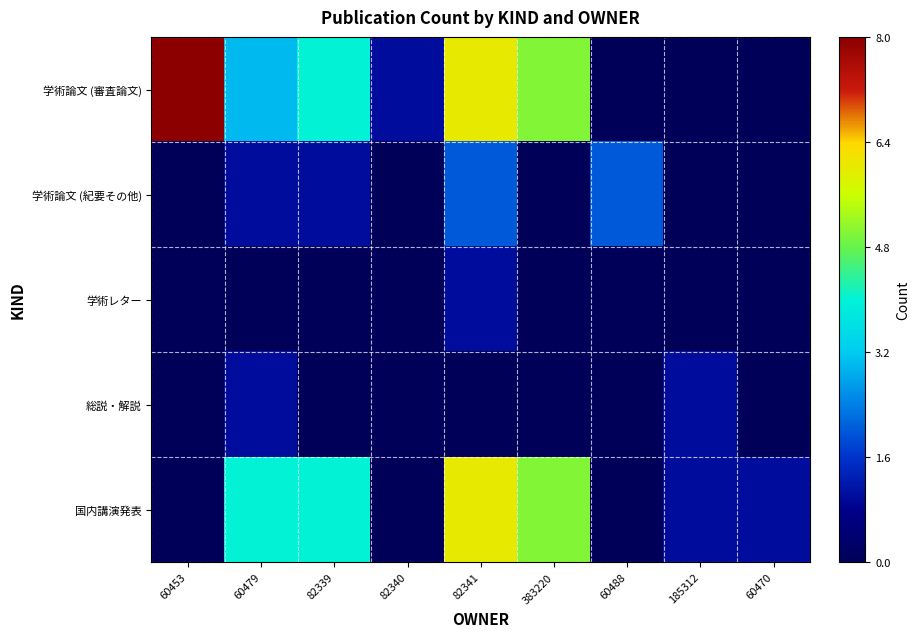

Reading left to right, list all the values displayed in this chart.

学術論文 (審査論文): 60453=8	60479=3	82339=4	82340=1	82341=6	383220=5	60488=0	185312=0	60470=0
学術論文 (紀要その他): 60453=0	60479=1	82339=1	82340=0	82341=2	383220=0	60488=2	185312=0	60470=0
学術レター: 60453=0	60479=0	82339=0	82340=0	82341=1	383220=0	60488=0	185312=0	60470=0
総説・解説: 60453=0	60479=1	82339=0	82340=0	82341=0	383220=0	60488=0	185312=1	60470=0
国内講演発表: 60453=0	60479=4	82339=4	82340=0	82341=6	383220=5	60488=0	185312=1	60470=1